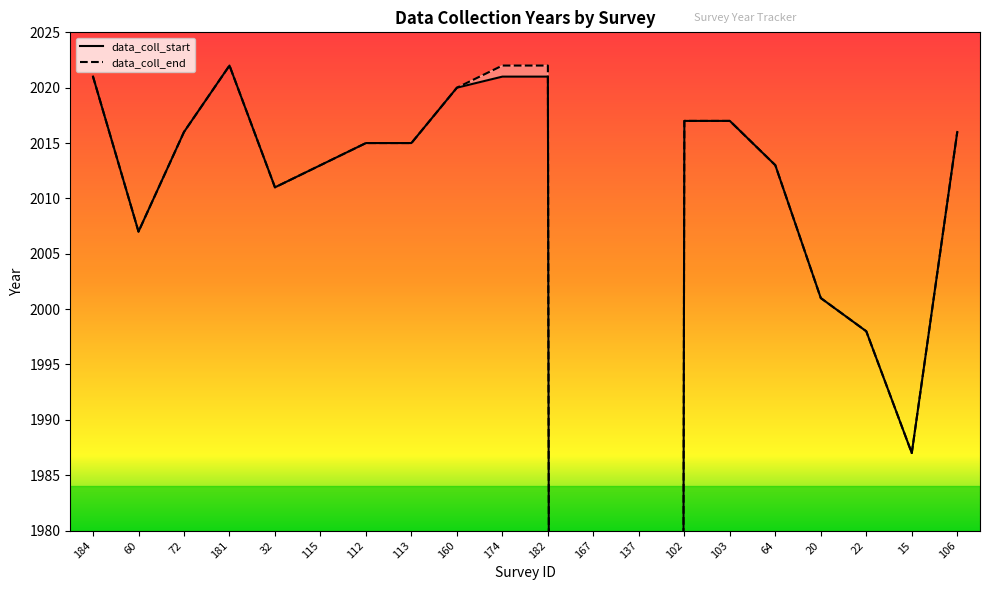

At which label does data_coll_start first exceed 2015?

184